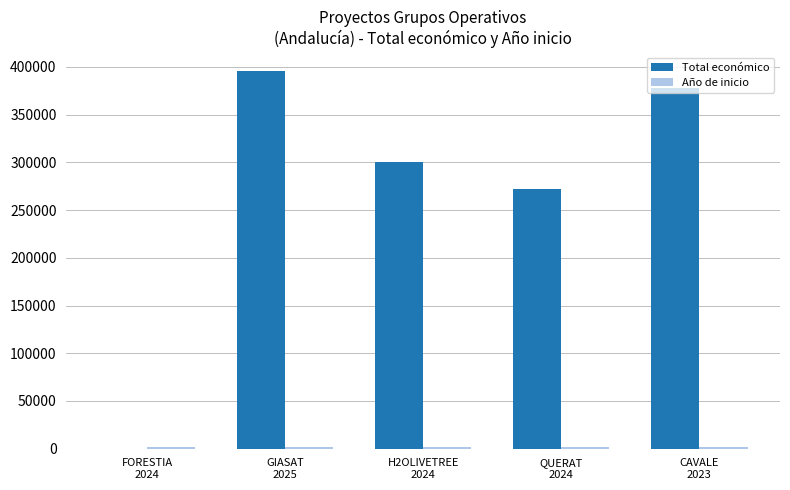

What is the sum of all Total económico values?

1344556